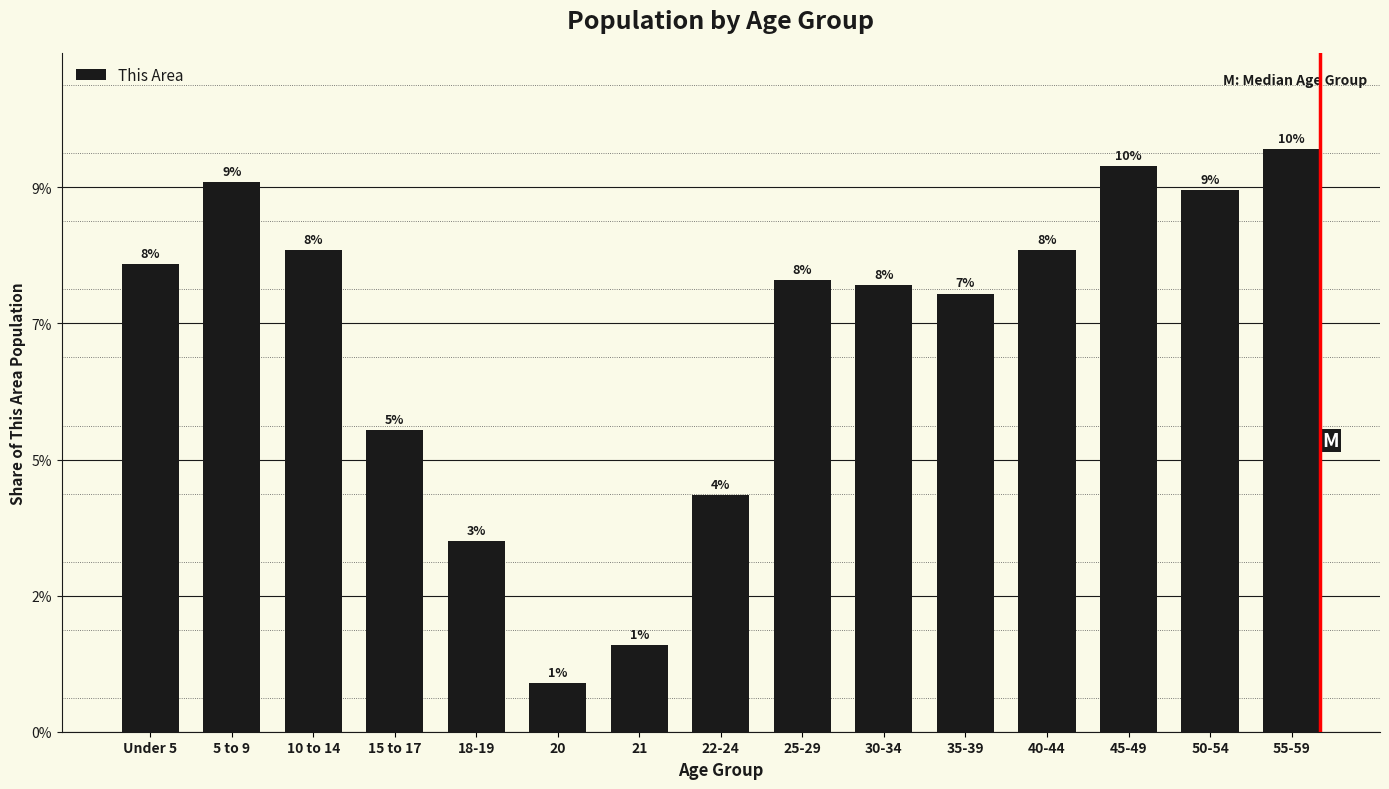

The chart shows a value of 177 at 40-44. True or false?

True